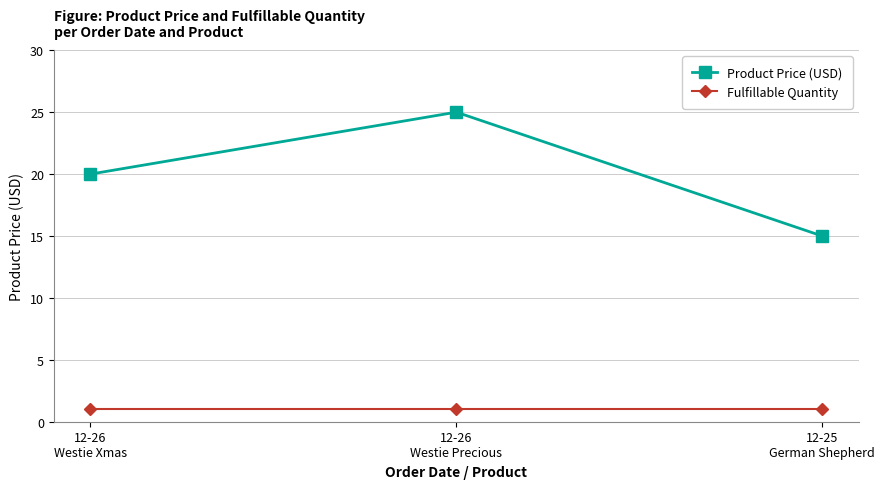

What is the average value of the Fulfillable Quantity series?

1.0